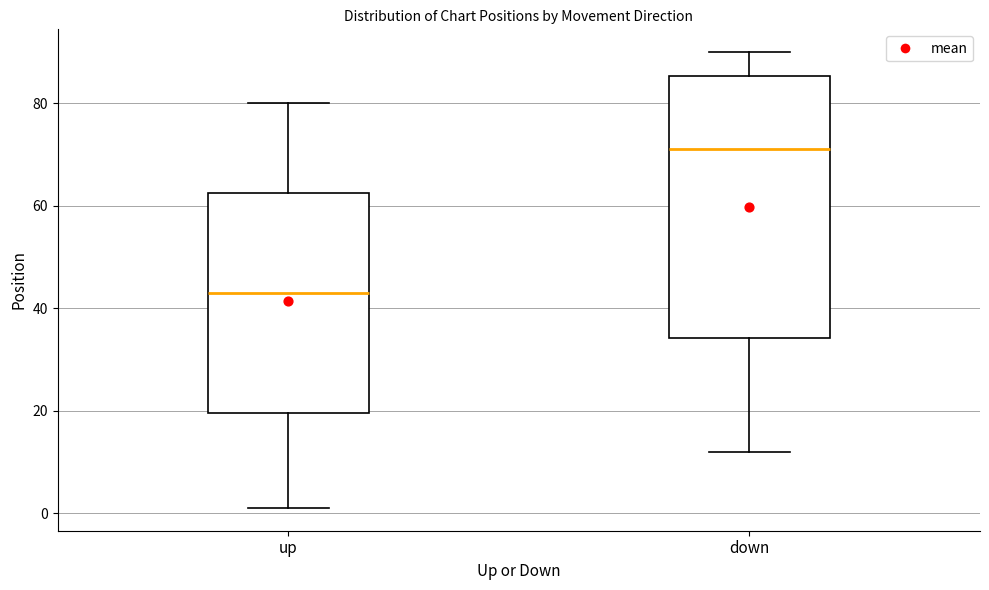

Which box has the highest median line?

down